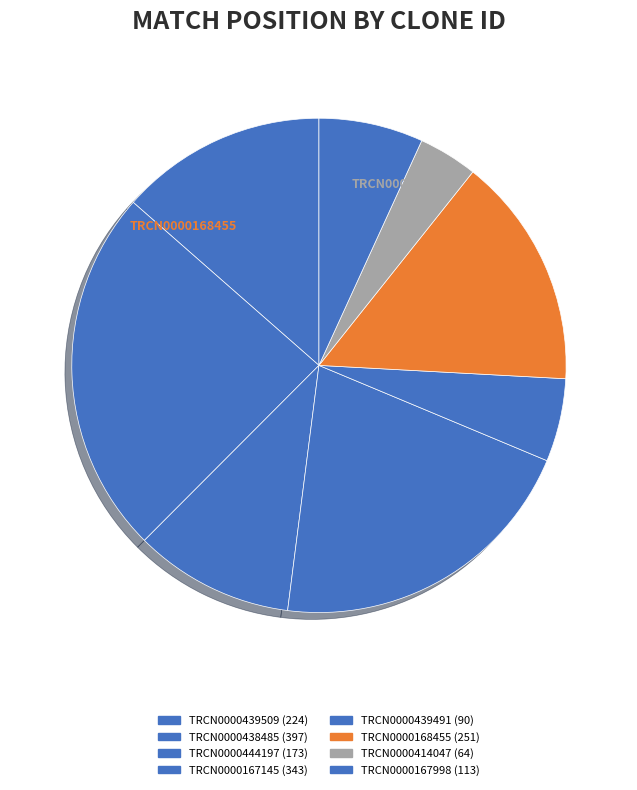

Is it true that TRCN0000168455 is 27% of the pie?

False